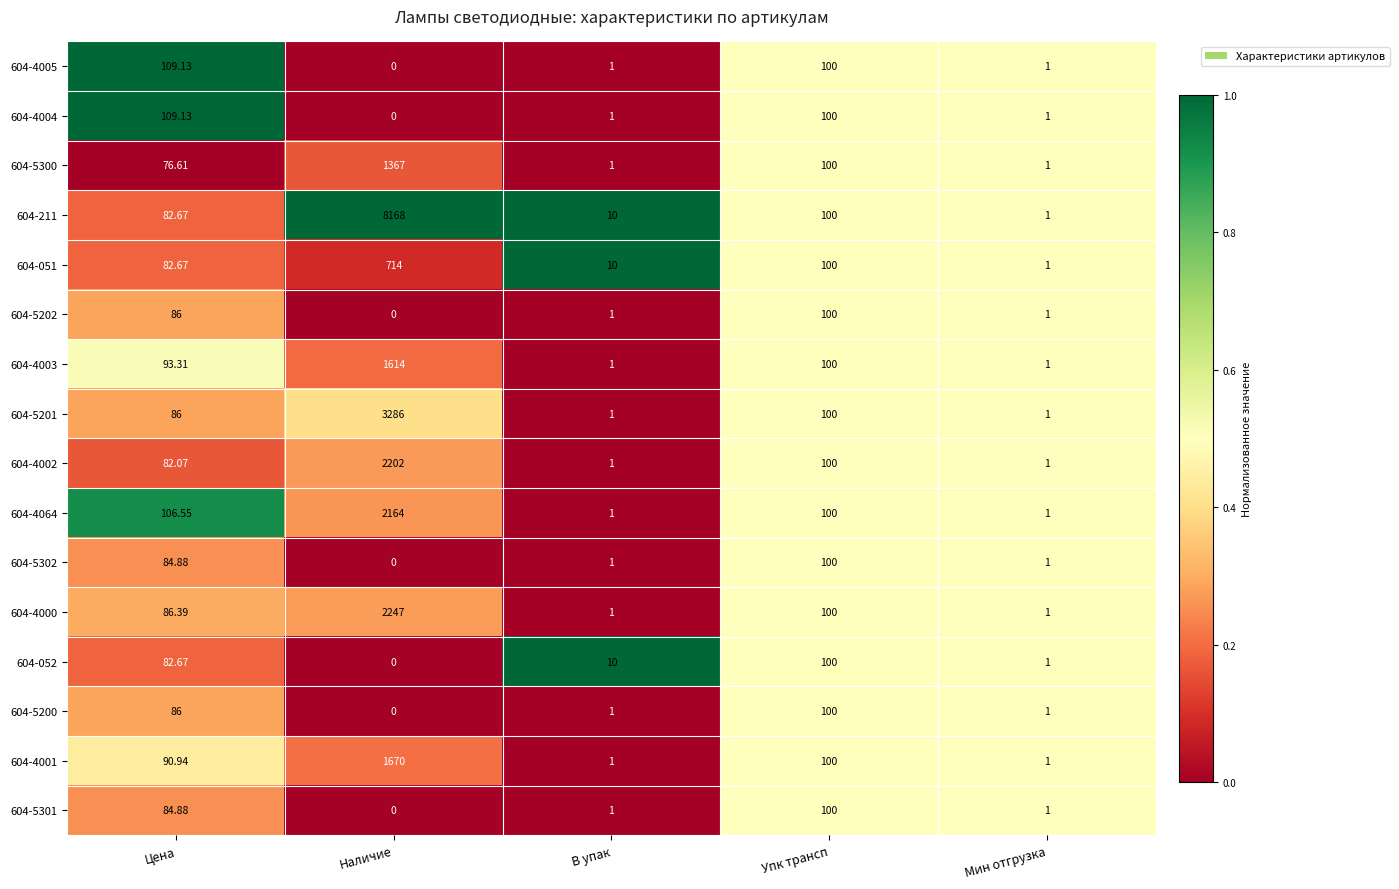

Where does the 604-5301 series first go above 1?

Цена